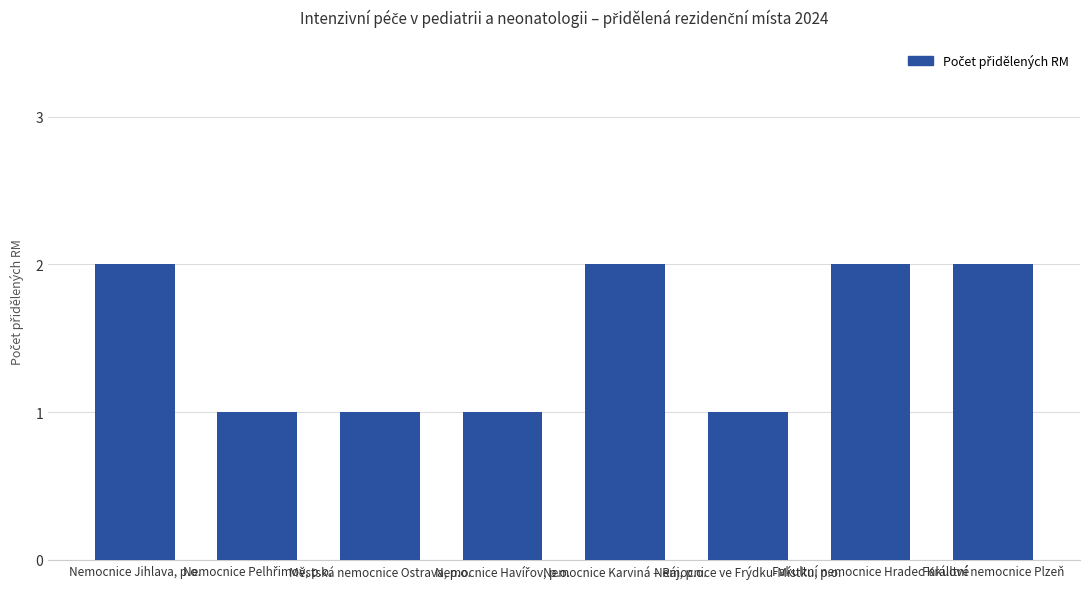

How many distinct data groups are displayed?

1